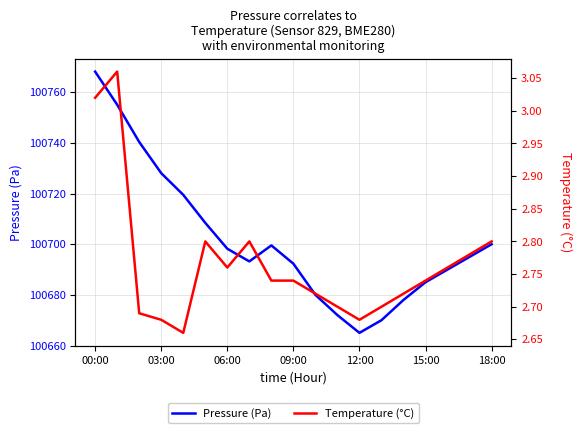

True or false: Pressure (Pa) has more than 2 interior local peaks.

False